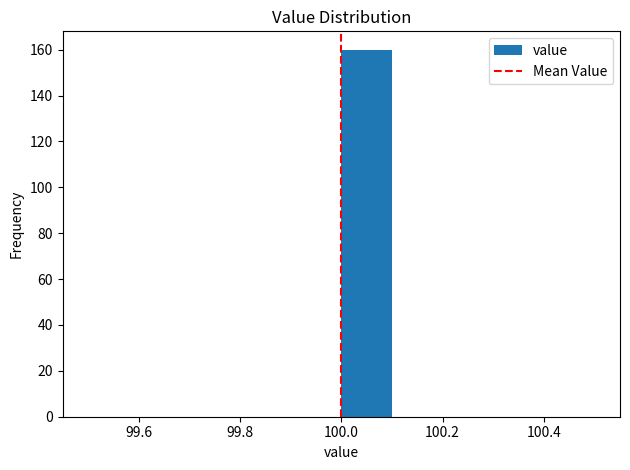

Reading left to right, list every bar in this chart as the range it spans on the x-axis followed by its height. The values are not printed on the chart, so give them approximately, as read against the axis.

99.5 to 99.6: 0
99.6 to 99.7: 0
99.7 to 99.8: 0
99.8 to 99.9: 0
99.9 to 100.0: 0
100.0 to 100.1: 160
100.1 to 100.2: 0
100.2 to 100.3: 0
100.3 to 100.4: 0
100.4 to 100.5: 0